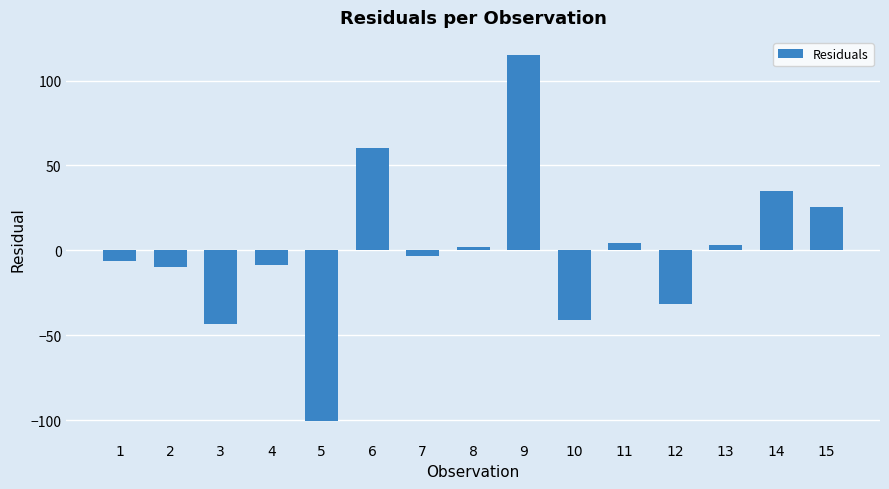

What is the difference between the second highest and minimum values?

160.8